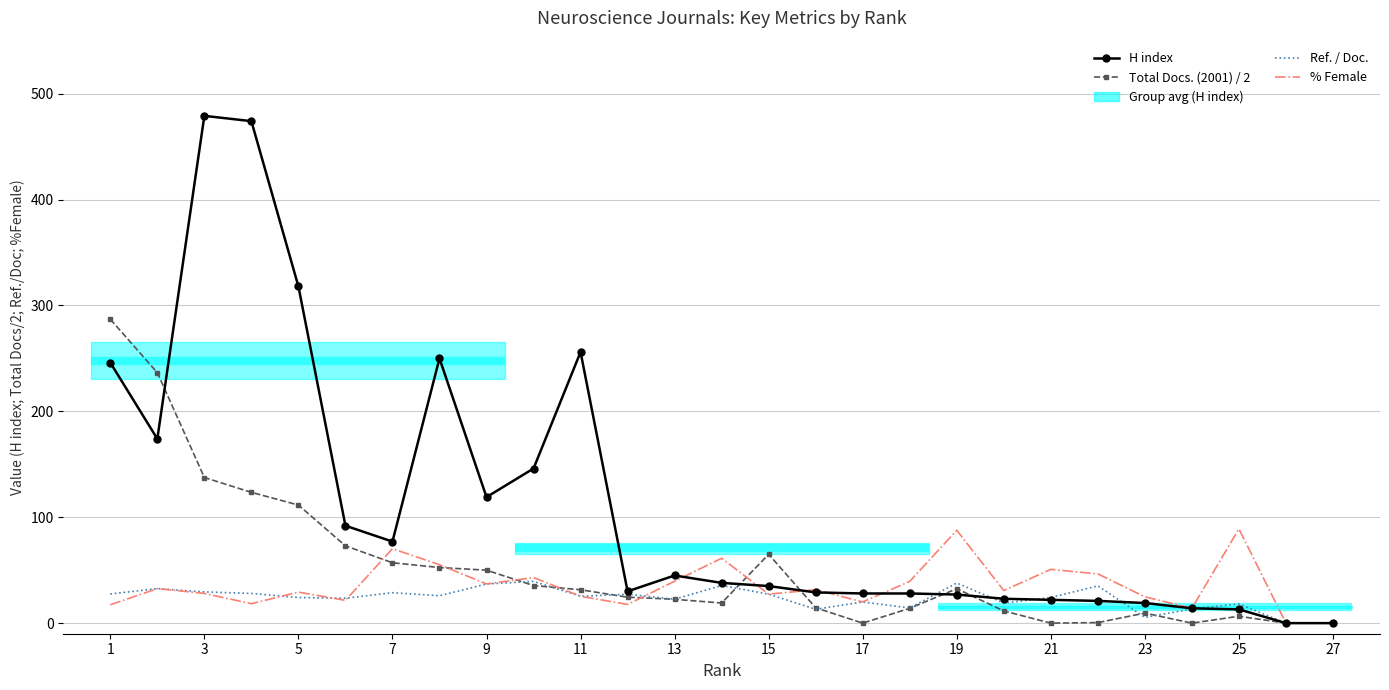

True or false: Total Docs. (2001) / 2 has more than 0 points higher than both neighbors.

True